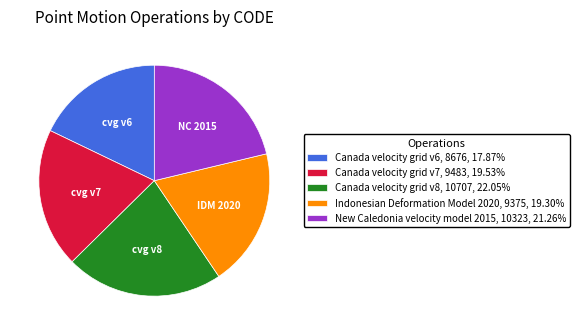

Combined, do Canada velocity grid v6, 8676, 17.87% and Canada velocity grid v8, 10707, 22.05% account for over 50%?

No